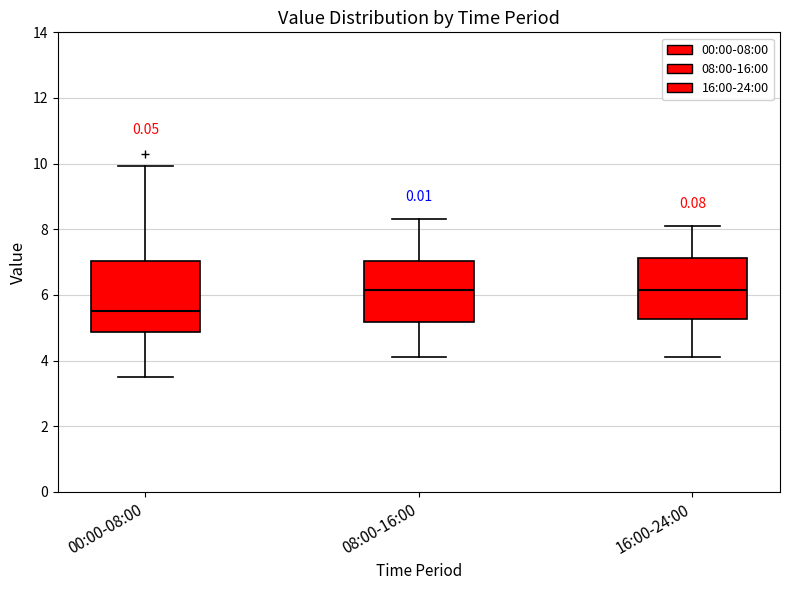

Which box is the tallest, from its lower edge to its upper edge?

00:00-08:00